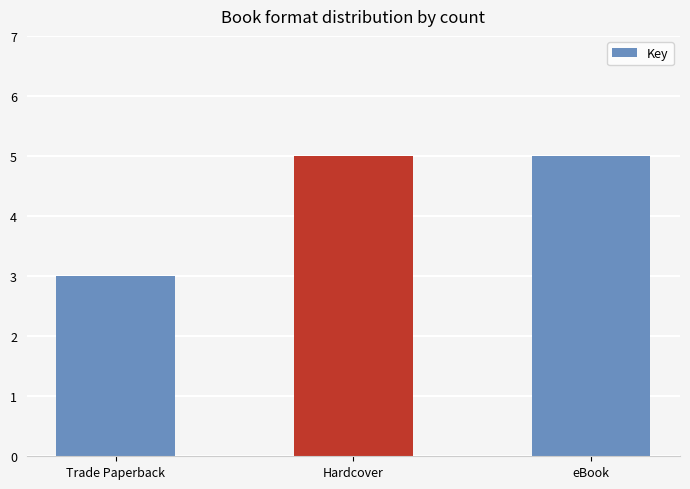

Reading left to right, list all the values displayed in this chart.

3	5	5